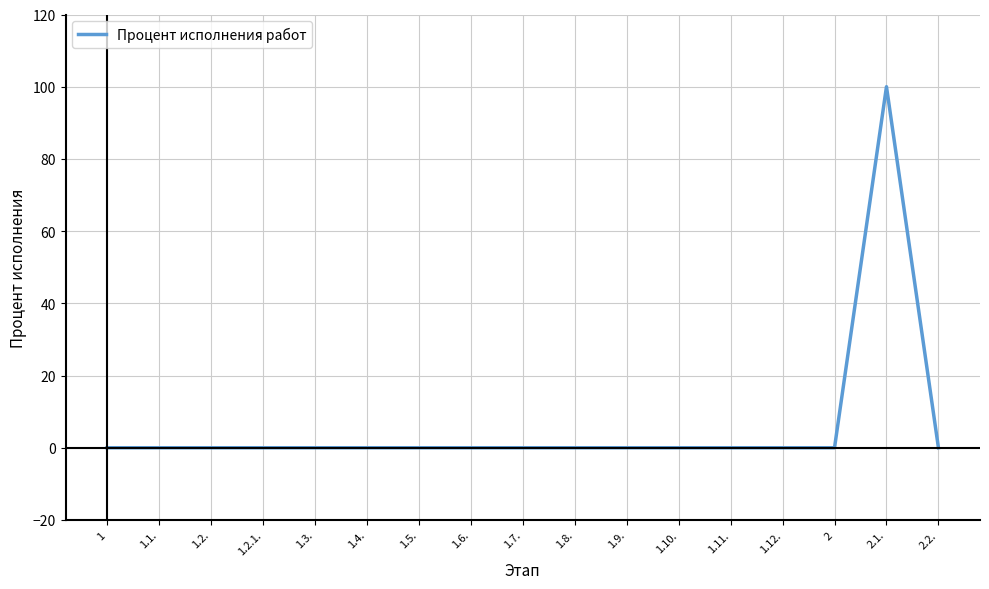

What is the difference between the maximum and minimum values?

100